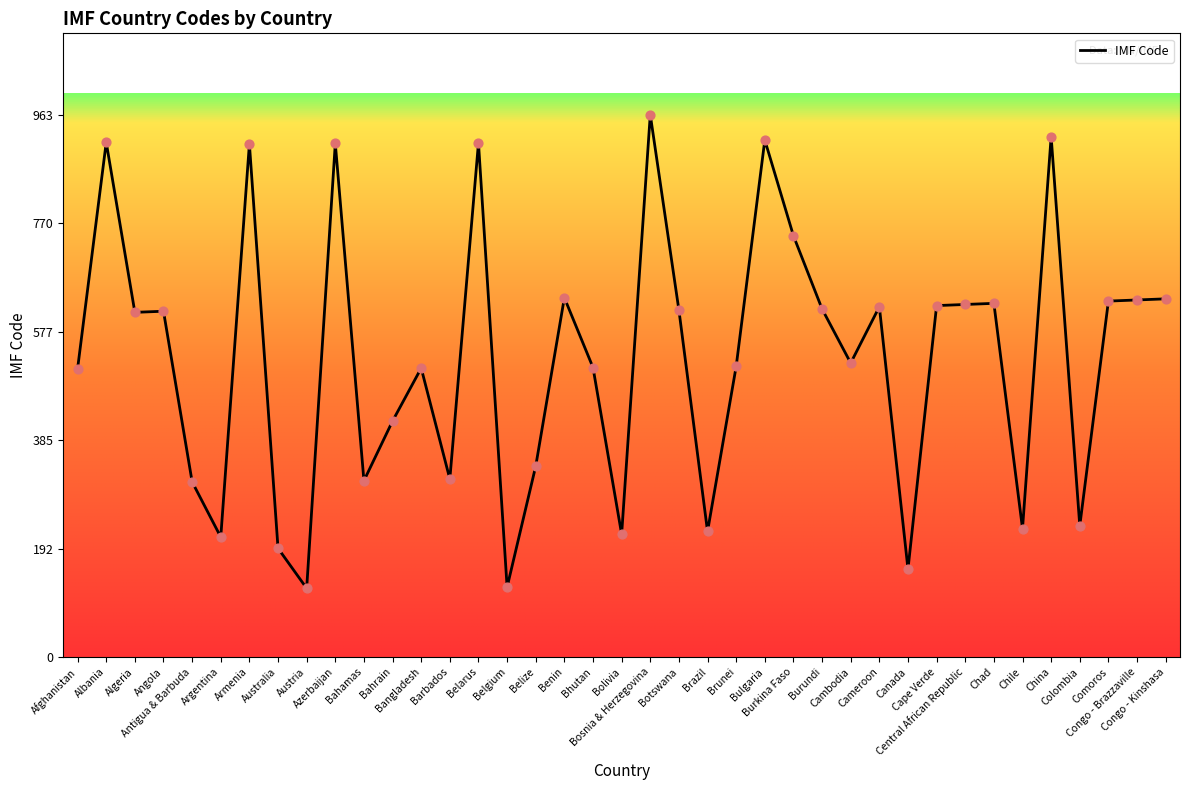

Between Bangladesh and Cameroon, which is larger?

Cameroon